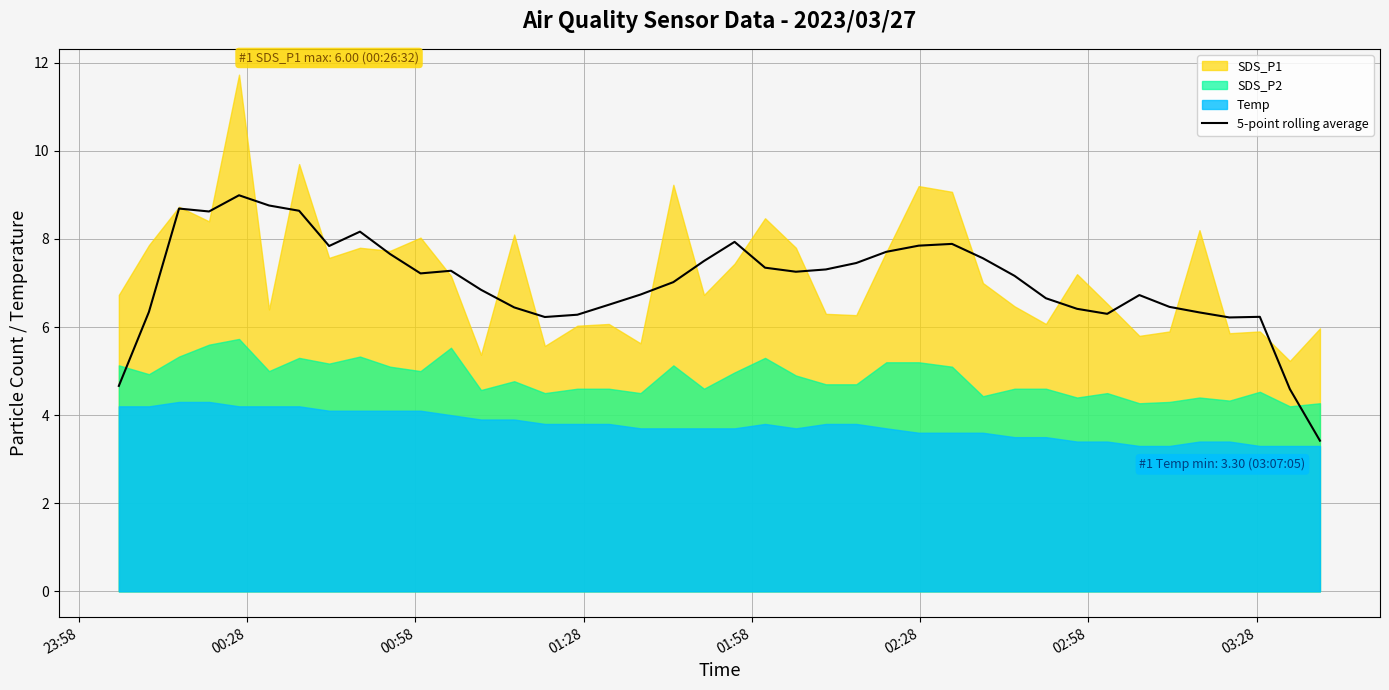

What is the highest value of the 5-point rolling average series?

9.0